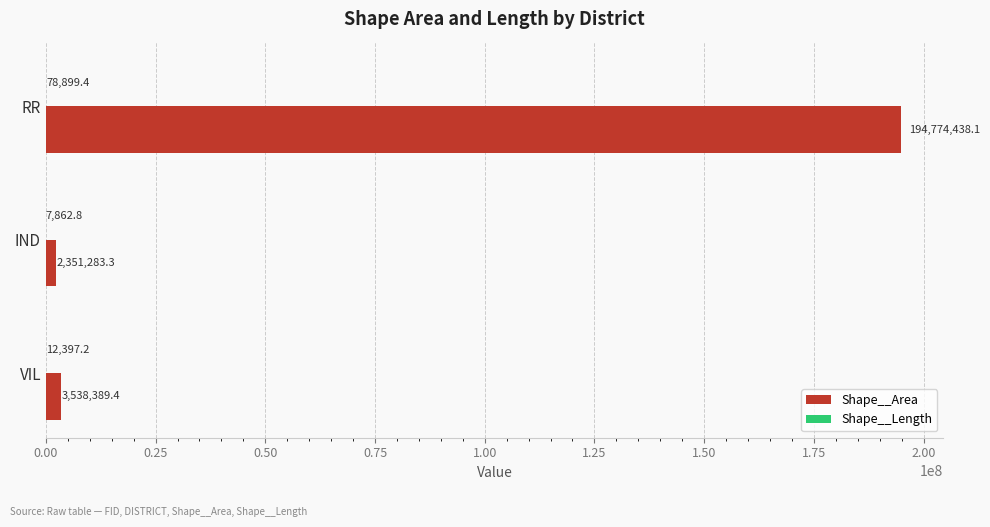

Which label corresponds to the largest value in the chart?

RR